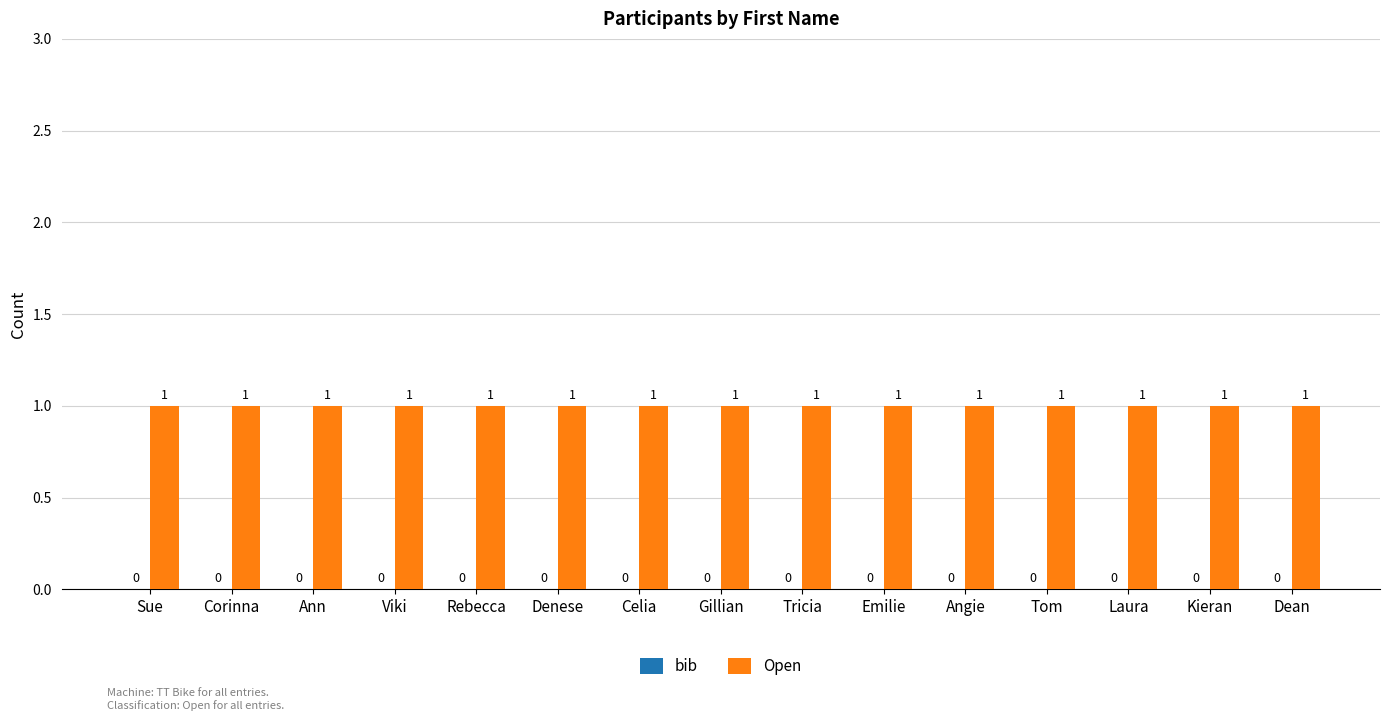

Reading right to left, what are all the values shown in this chart?

bib: 0	0	0	0	0	0	0	0	0	0	0	0	0	0	0
Open: 1	1	1	1	1	1	1	1	1	1	1	1	1	1	1